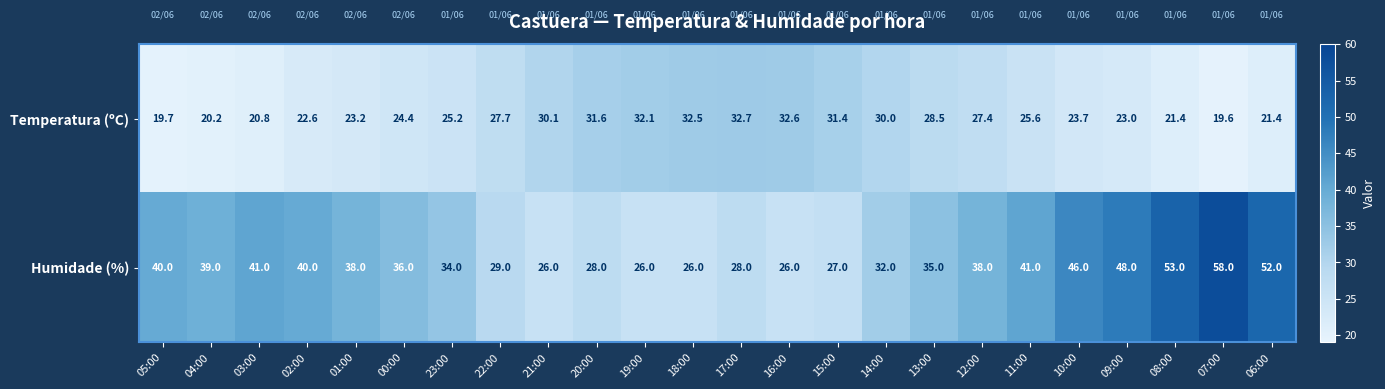

What is the average value of the Temperatura (ºC) series?

26.1